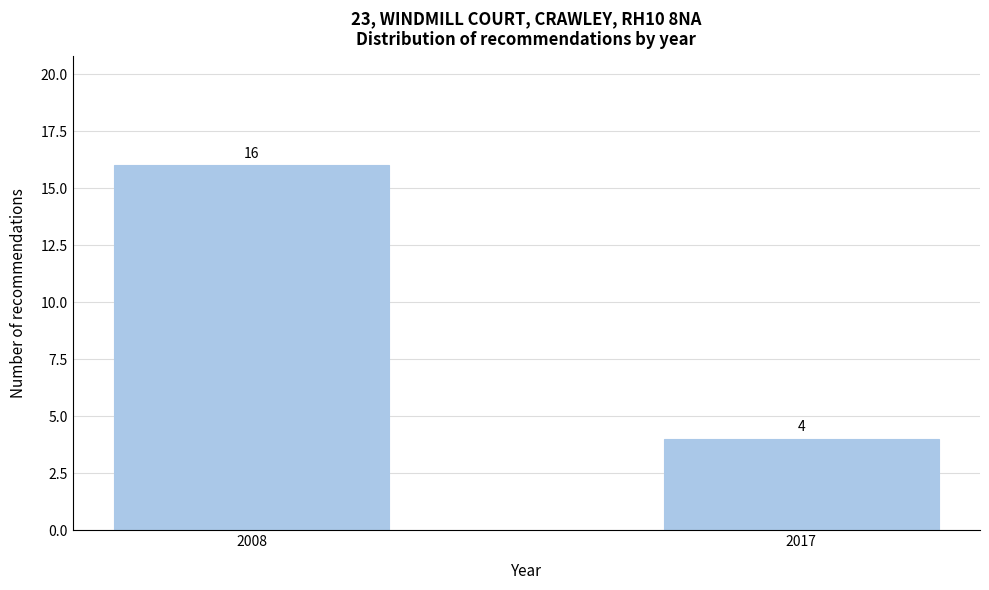

Reading right to left, extract all data points from this chart.

4	16